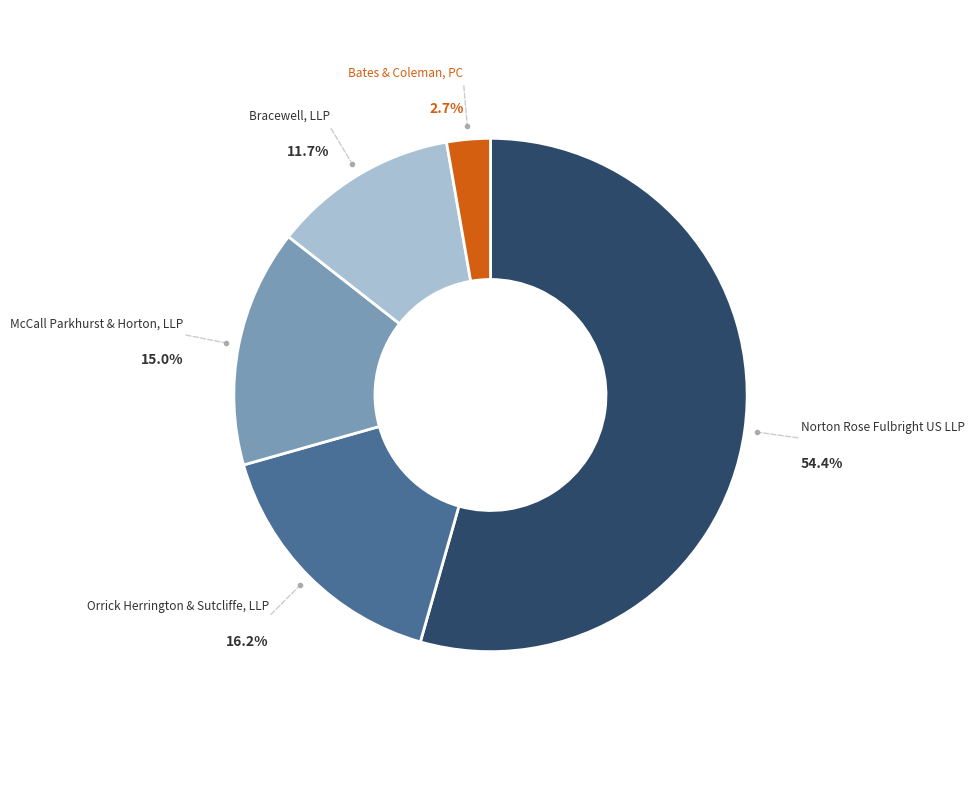

Does Bracewell, LLP account for over 50% of the chart?

No